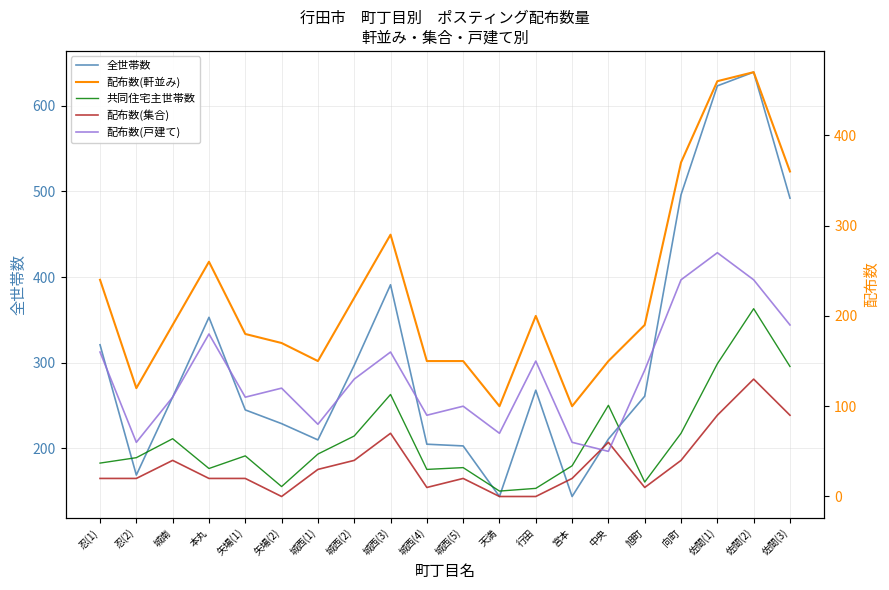

True or false: 配布数(戸建て) and 配布数(集合) intersect in this chart.

True